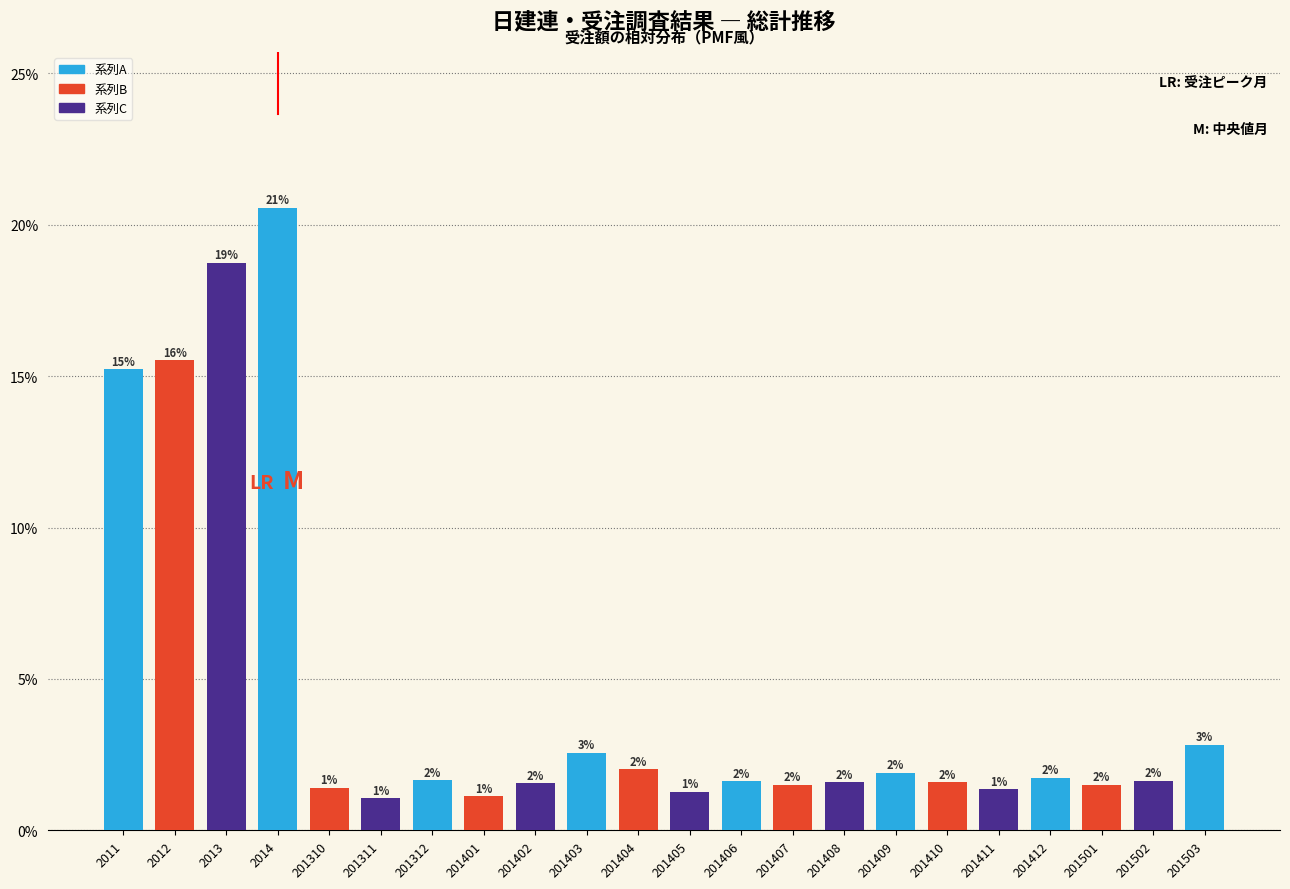

True or false: the data shows 3.0 at 201409.

False